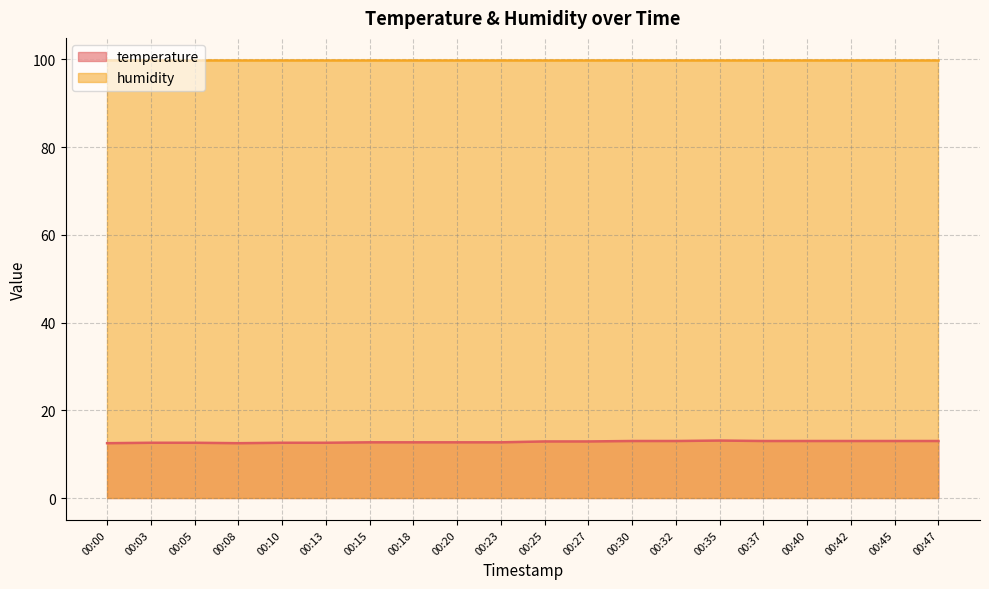

Reading left to right, what are all the values shown in this chart?

00:00=12.5	00:03=12.6	00:05=12.6	00:08=12.5	00:10=12.6	00:13=12.6	00:15=12.7	00:18=12.7	00:20=12.7	00:23=12.7	00:25=12.9	00:27=12.9	00:30=13.0	00:32=13.0	00:35=13.1	00:37=13.0	00:40=13.0	00:42=13.0	00:45=13.0	00:47=13.0